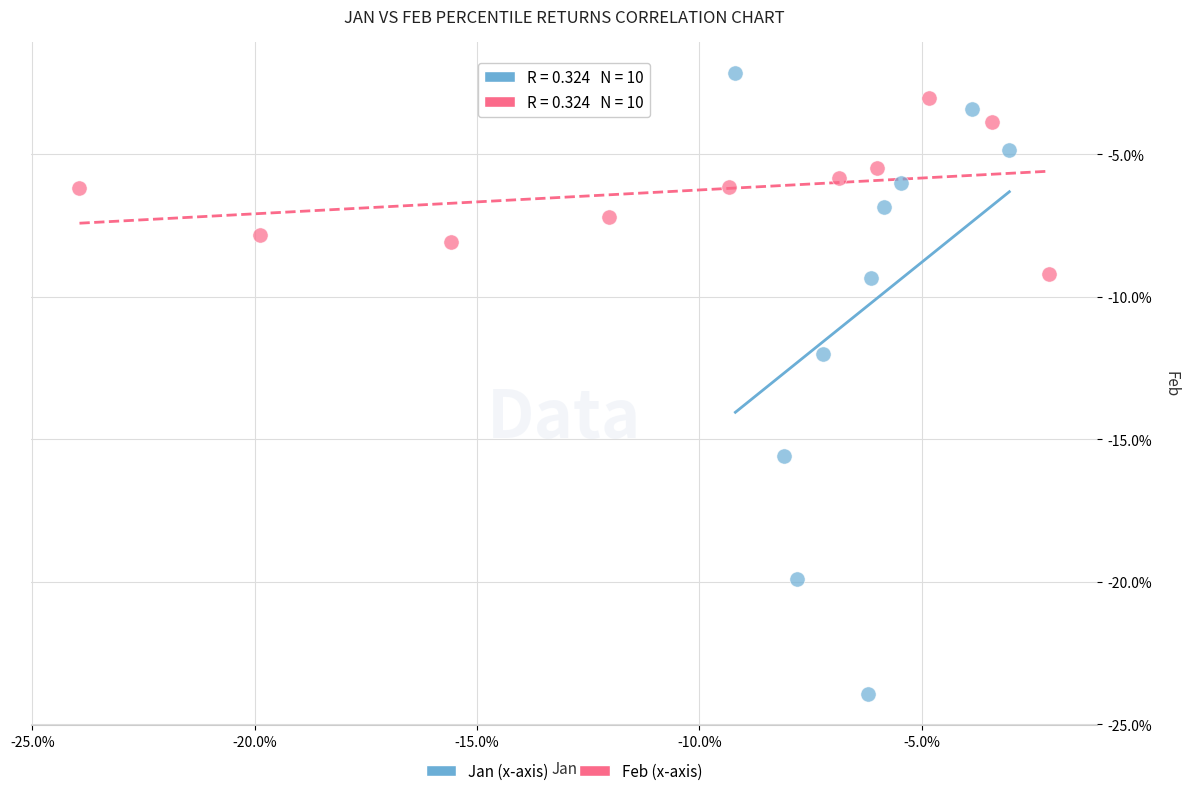

What are all the series names shown in the legend?

Jan (x-axis), Feb (x-axis)